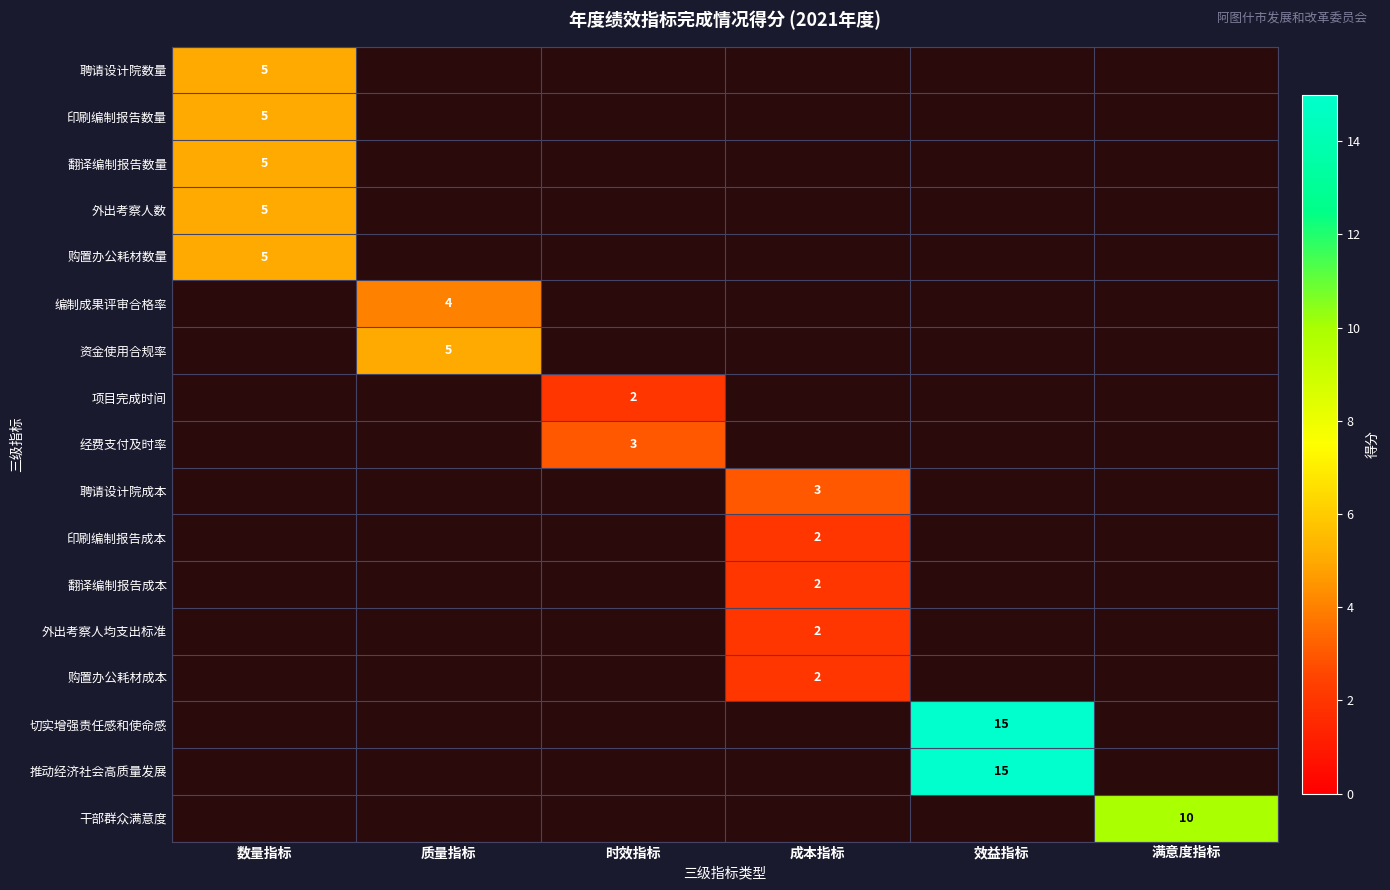

Is it true that 推动经济社会高质量发展 equals 15 at 效益指标?

True